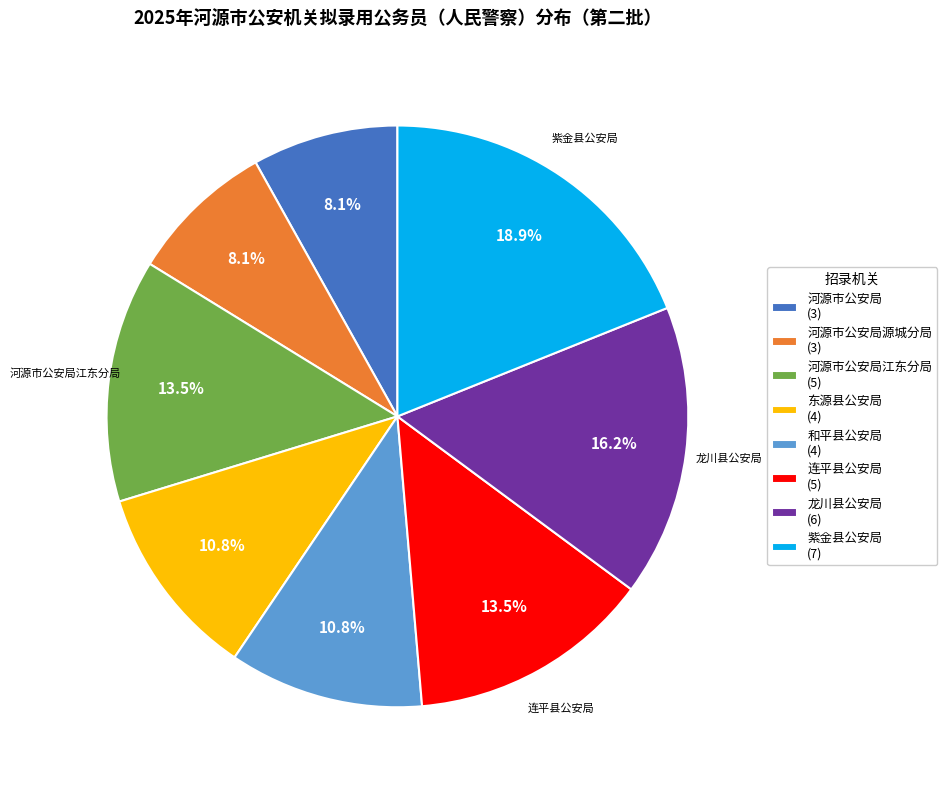

What is the total percentage of 和平县公安局 (4) and 河源市公安局源城分局 (3)?

18.9%